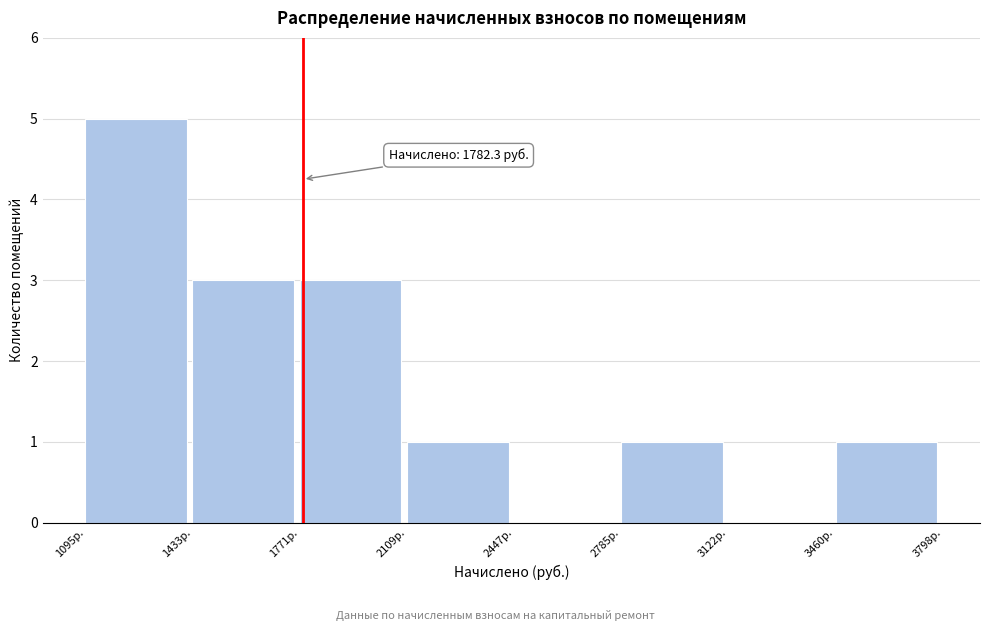

Over which range of the x-axis is the bar tallest?

1100 to 1450